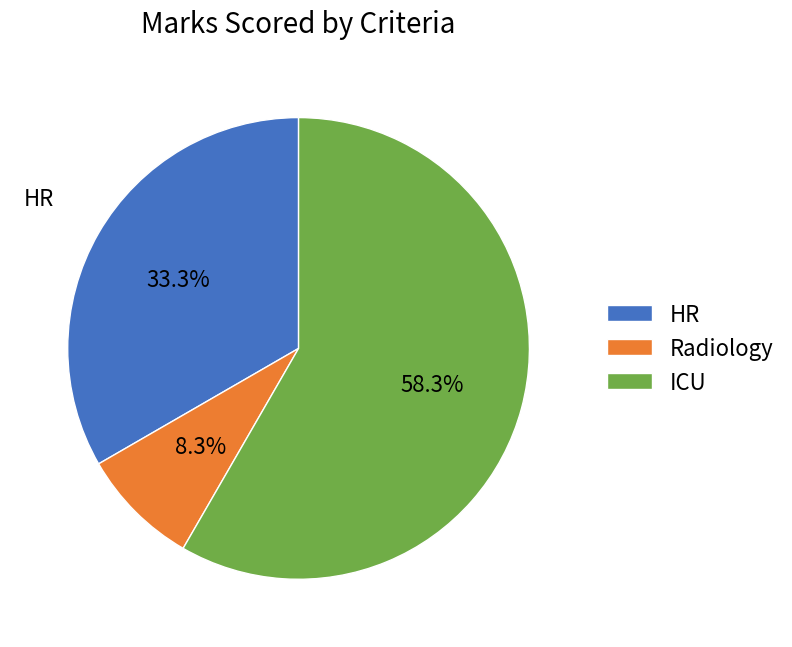

How much of the chart is everything except HR?

66.7%